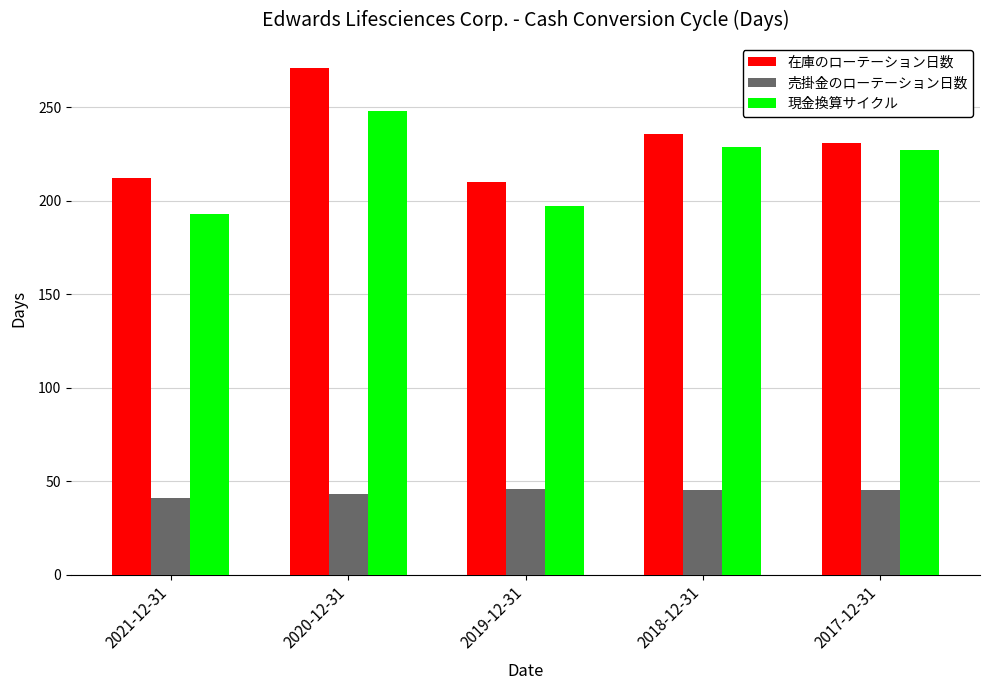

Rank the series at 2019-12-31 from highest to lowest value.

在庫のローテーション日数, 現金換算サイクル, 売掛金のローテーション日数